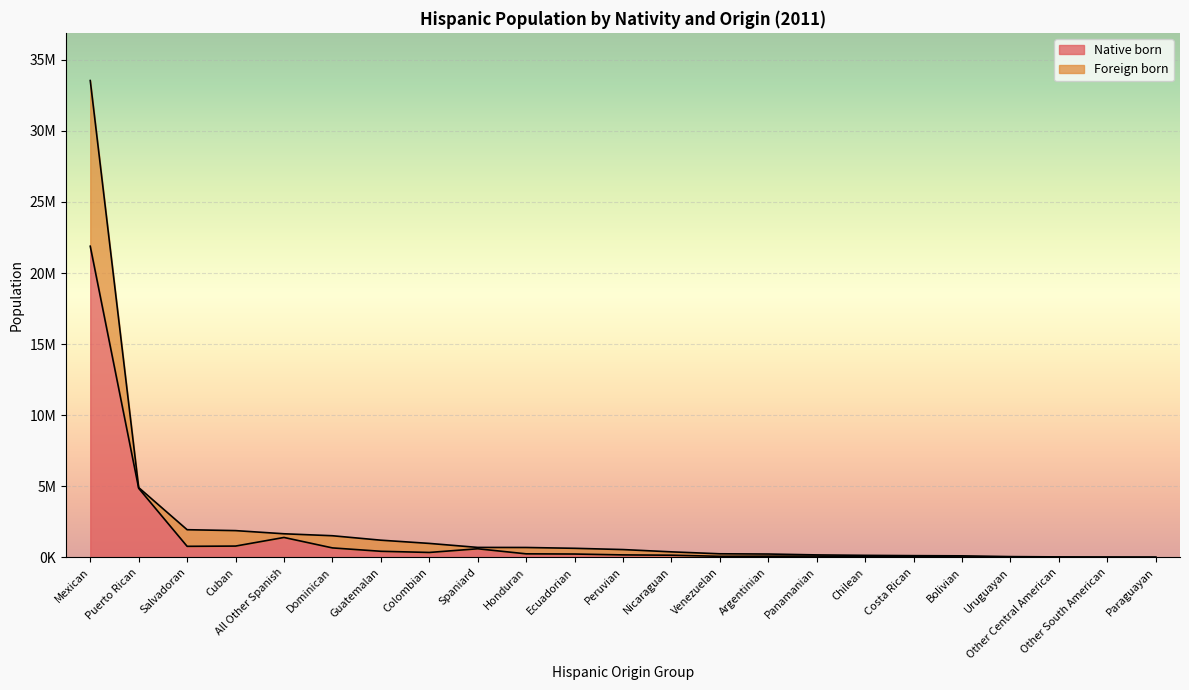

Where is the first local minimum for Native born?

Salvadoran